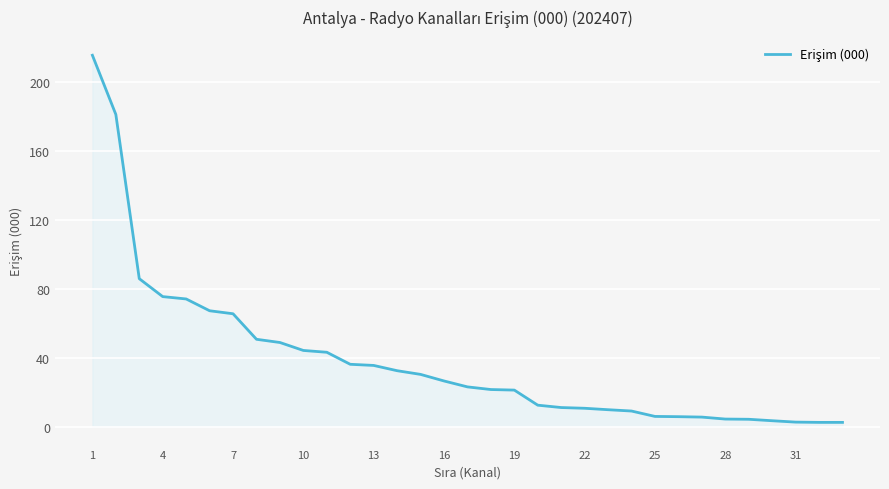

What is the maximum value shown in the chart?

215.3